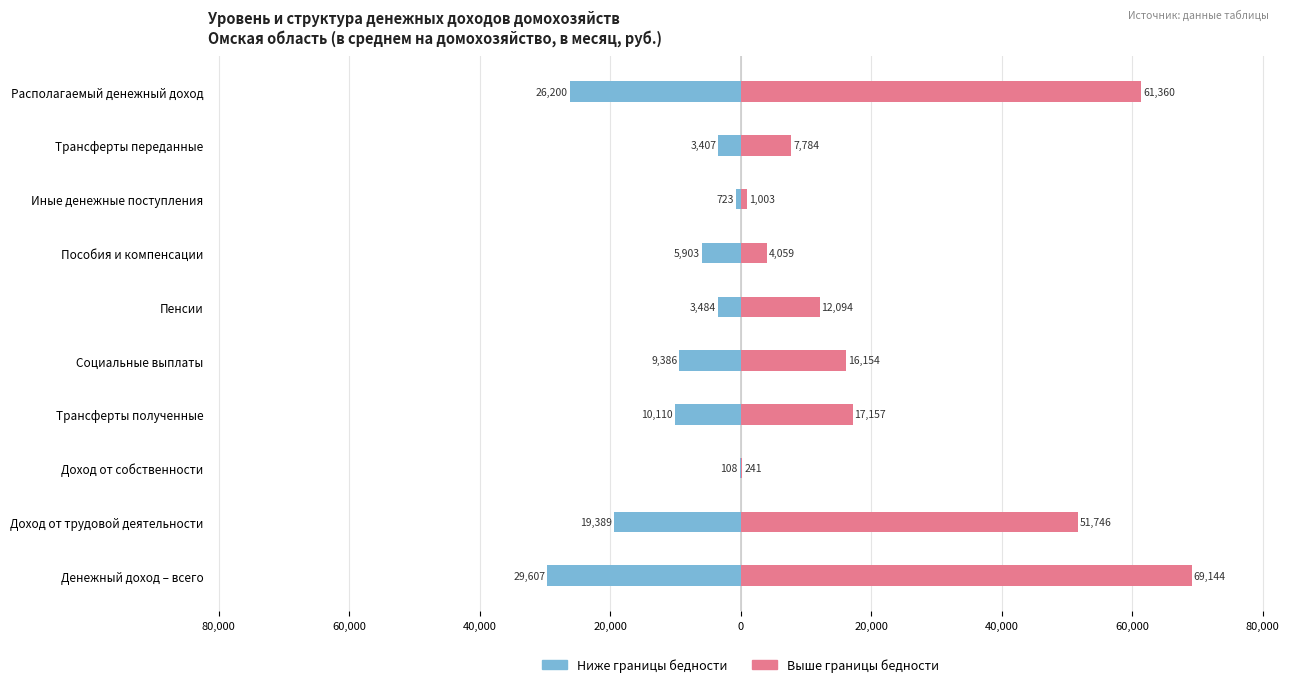

What is the label of the 3rd bar from the right?

Иные денежные поступления